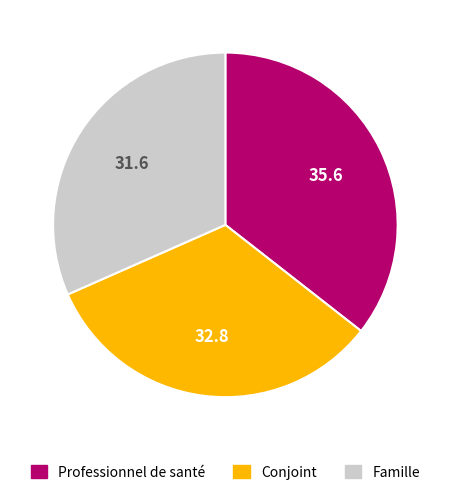

Does any single category account for the majority?

No